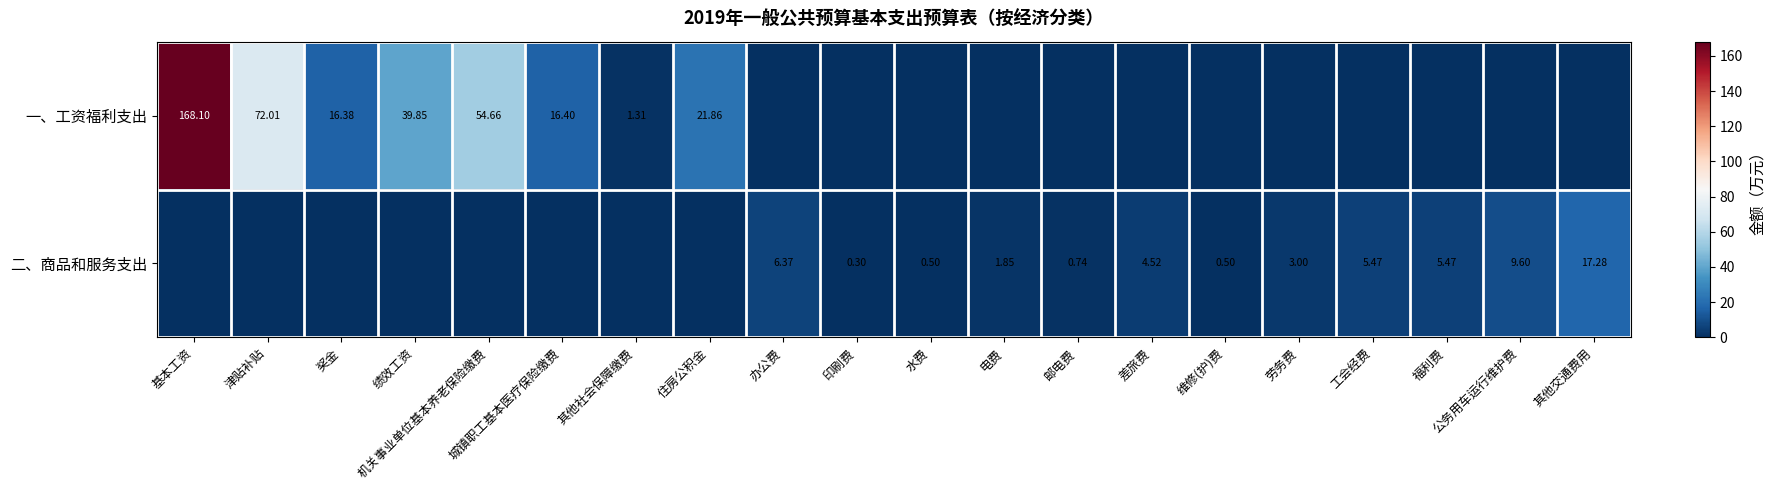

Rank the categories by 二、商品和服务支出 value from lowest to highest.

基本工资, 津贴补贴, 奖金, 绩效工资, 机关事业单位基本养老保险缴费, 城镇职工基本医疗保险缴费, 其他社会保障缴费, 住房公积金, 印刷费, 水费, 维修(护)费, 邮电费, 电费, 劳务费, 差旅费, 工会经费, 福利费, 办公费, 公务用车运行维护费, 其他交通费用